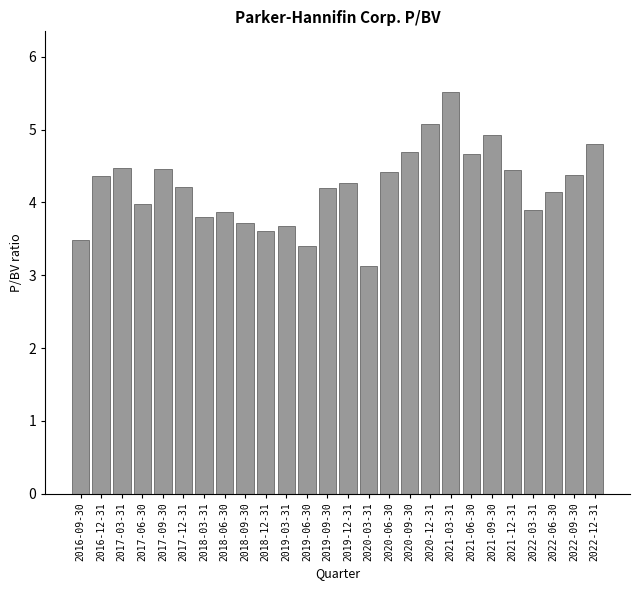

Reading left to right, extract all data points from this chart.

2016-09-30=3.5	2016-12-31=4.4	2017-03-31=4.5	2017-06-30=4.0	2017-09-30=4.5	2017-12-31=4.2	2018-03-31=3.8	2018-06-30=3.9	2018-09-30=3.7	2018-12-31=3.6	2019-03-31=3.7	2019-06-30=3.4	2019-09-30=4.2	2019-12-31=4.3	2020-03-31=3.1	2020-06-30=4.4	2020-09-30=4.7	2020-12-31=5.1	2021-03-31=5.5	2021-06-30=4.7	2021-09-30=4.9	2021-12-31=4.5	2022-03-31=3.9	2022-06-30=4.1	2022-09-30=4.4	2022-12-31=4.8